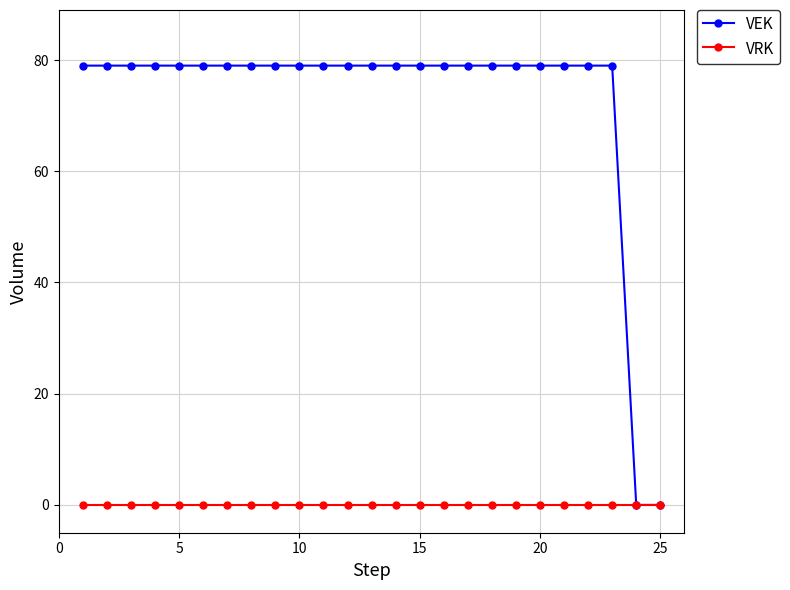

Which series has the largest total across all categories?

VEK